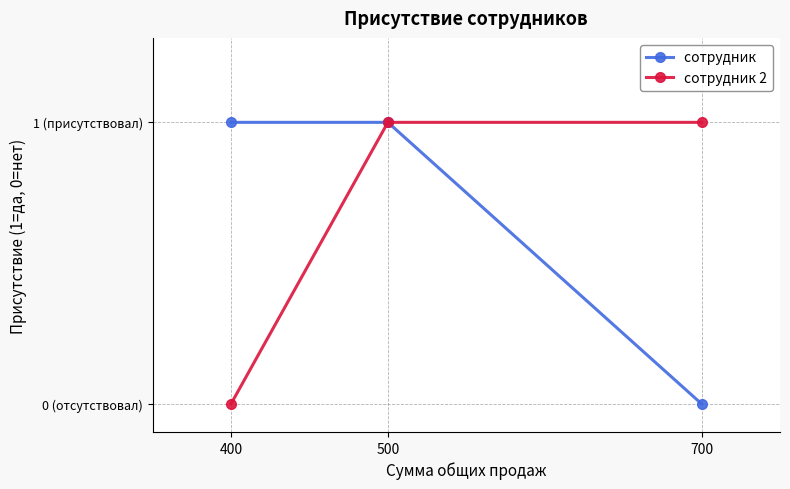

Does the chart have visible grid lines?

Yes